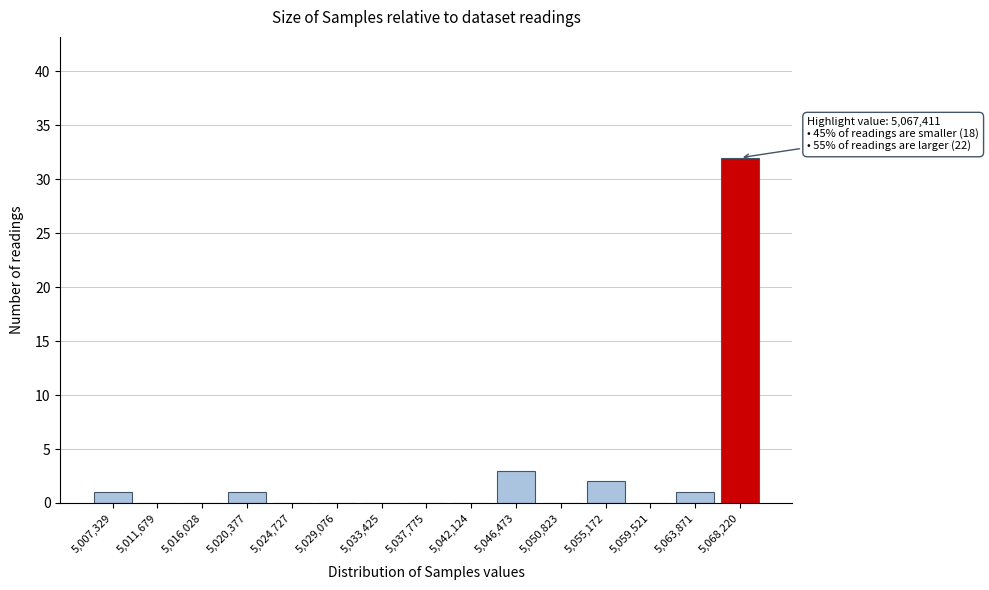

Reading right to left, extract all data points from this chart.

5,068,220=32	5,063,871=1	5,059,521=0	5,055,172=2	5,050,823=0	5,046,473=3	5,042,124=0	5,037,775=0	5,033,425=0	5,029,076=0	5,024,727=0	5,020,377=1	5,016,028=0	5,011,679=0	5,007,329=1